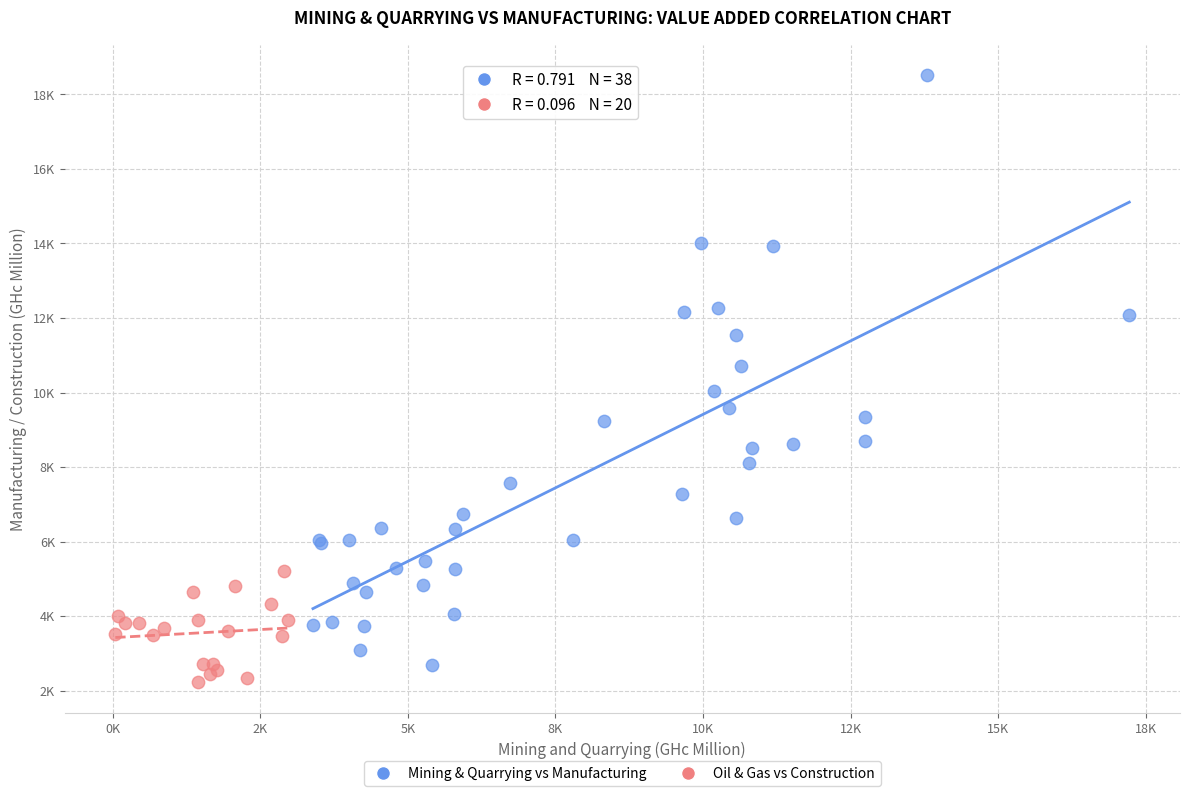

What are all the series names shown in the legend?

Mining & Quarrying vs Manufacturing, Oil & Gas vs Construction